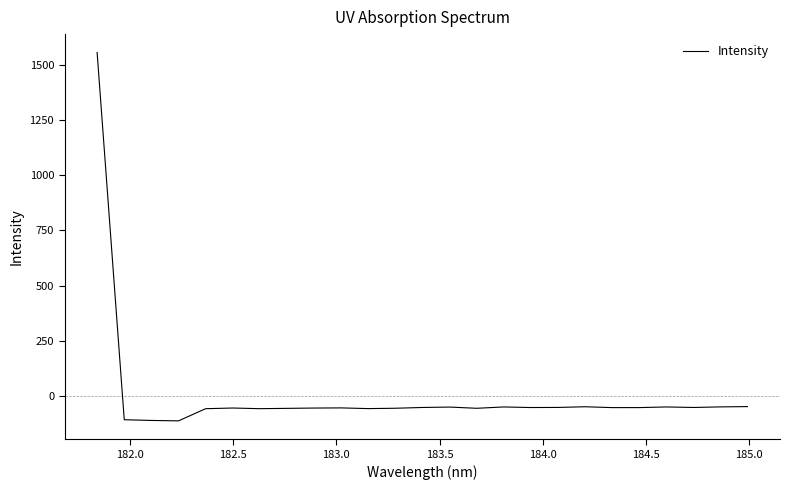

What is the smallest value displayed?

-112.9